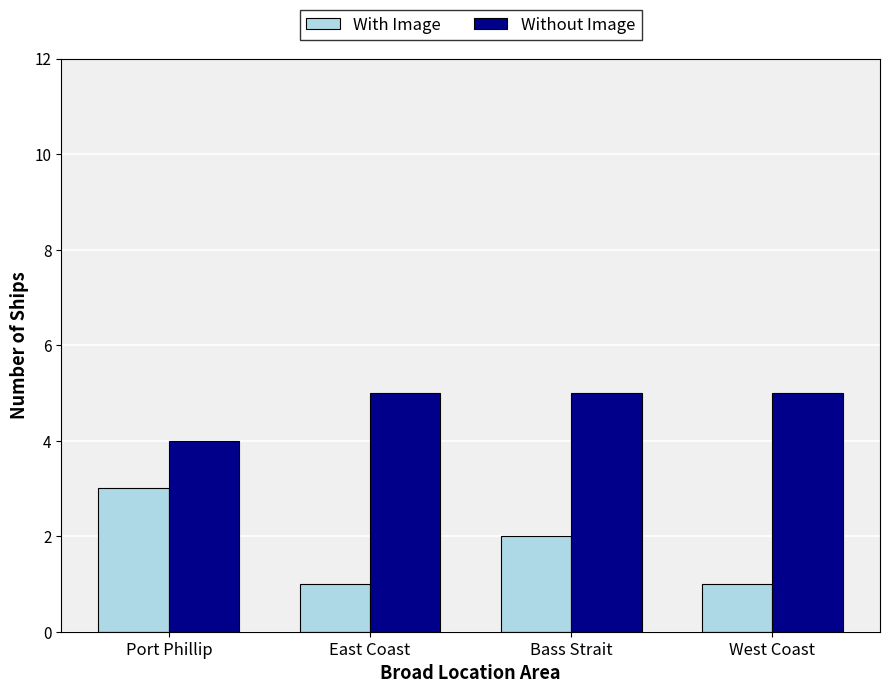

Is the value of With Image at Bass Strait greater than the value of Without Image at East Coast?

No